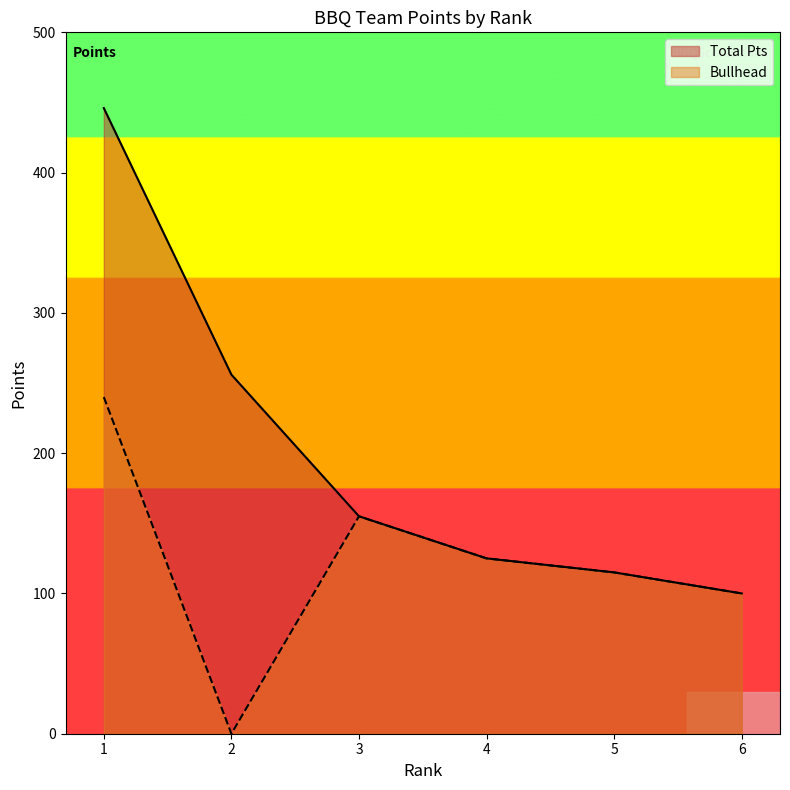

At which label does Total Pts reach its minimum?

6